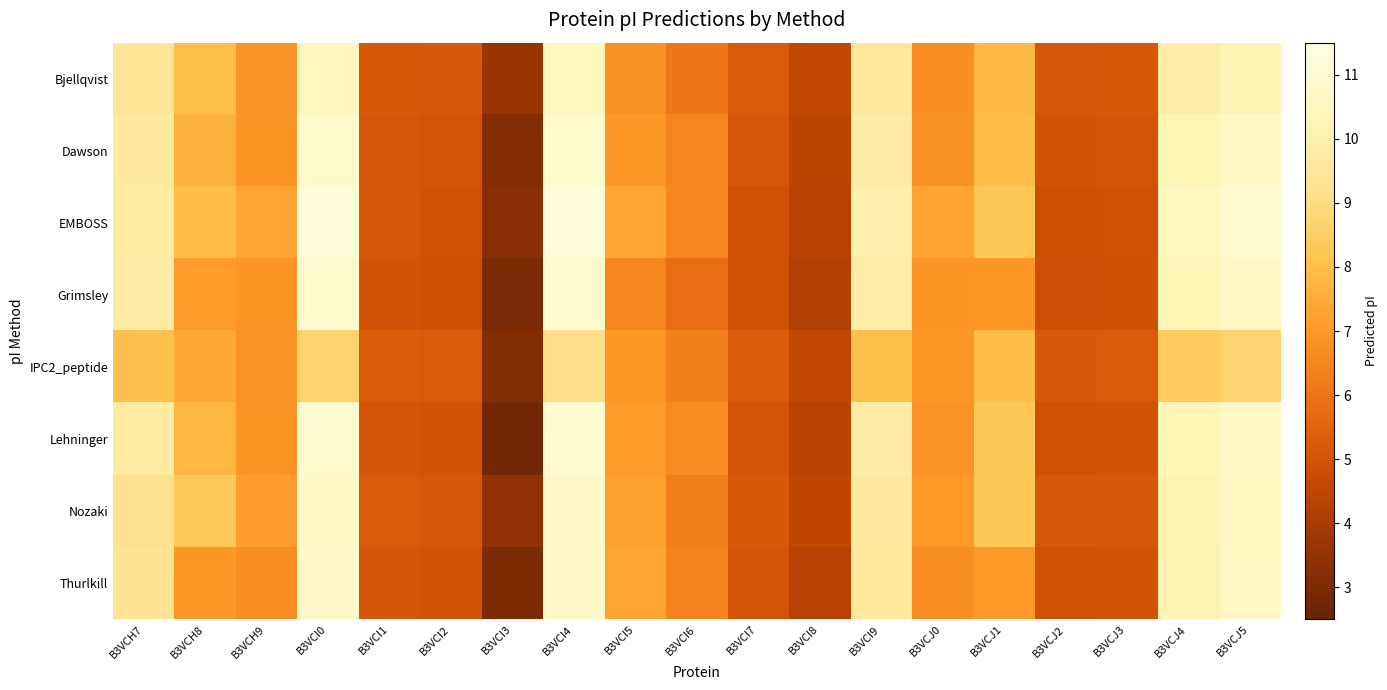

Which series has the largest range (max minus min)?

Lehninger